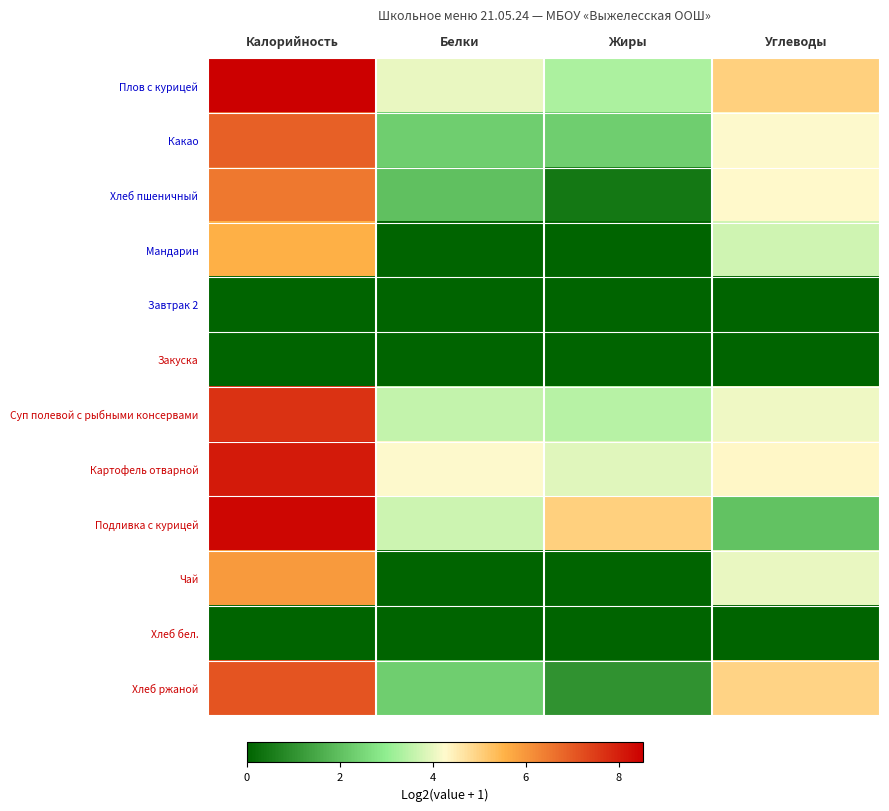

Which series has the largest total across all categories?

Плов с курицей